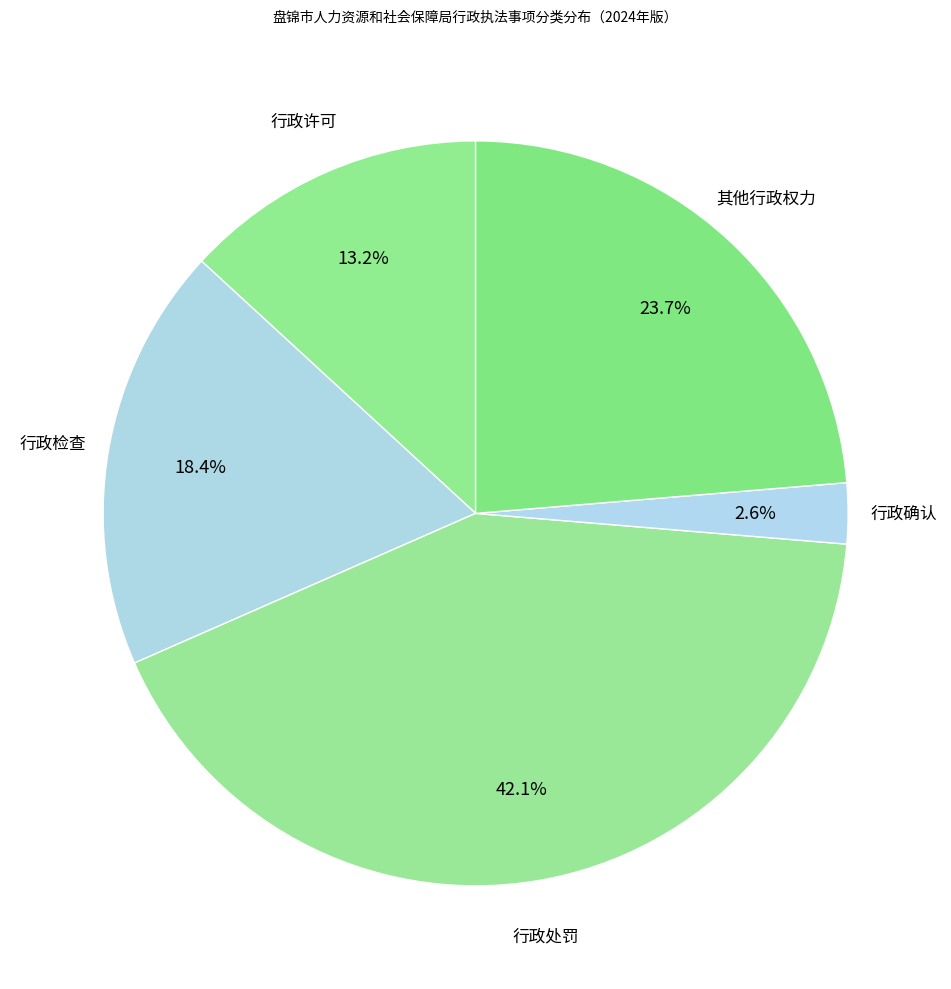

How many segments does this pie chart have?

5